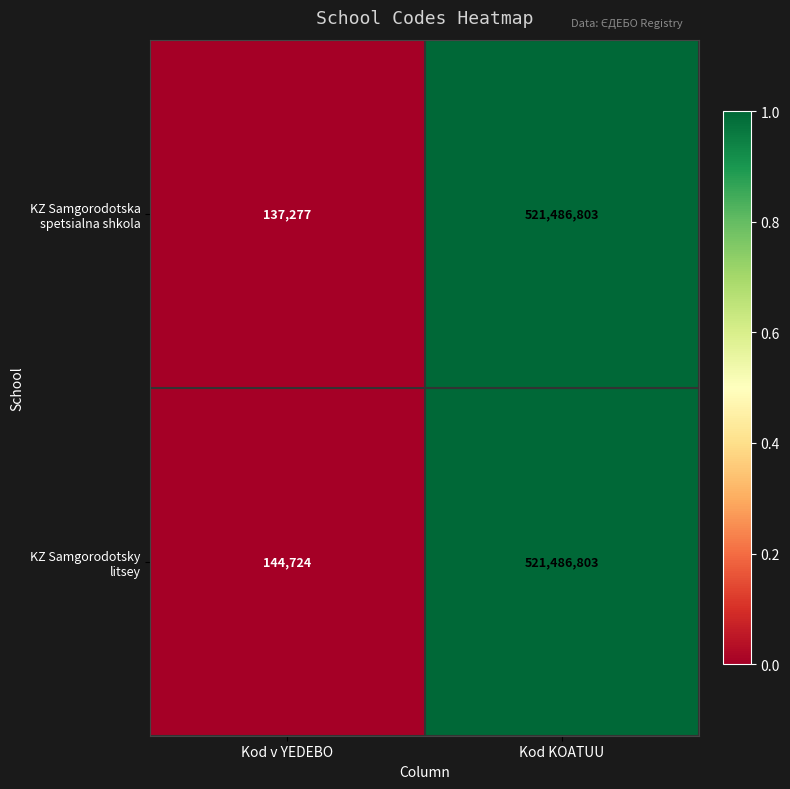

What is the spread (max minus min) of values at Kod v YEDEBO?

7447